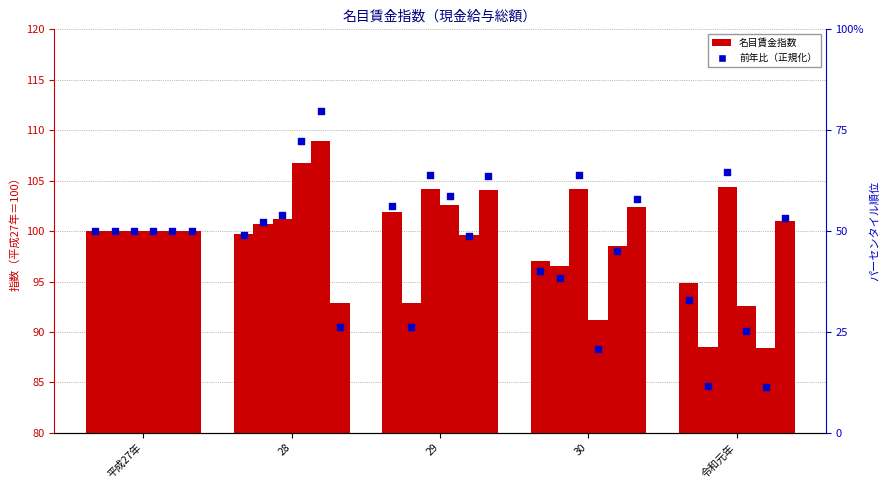

At how many categories does at least one series exceed 33?

5